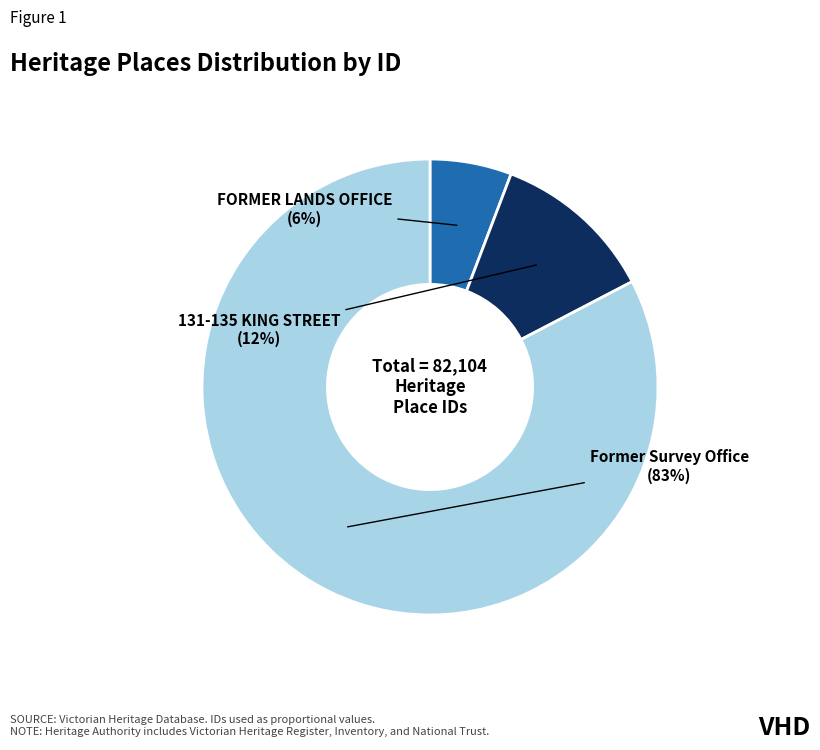

Is there any slice that represents more than half of the pie?

Yes